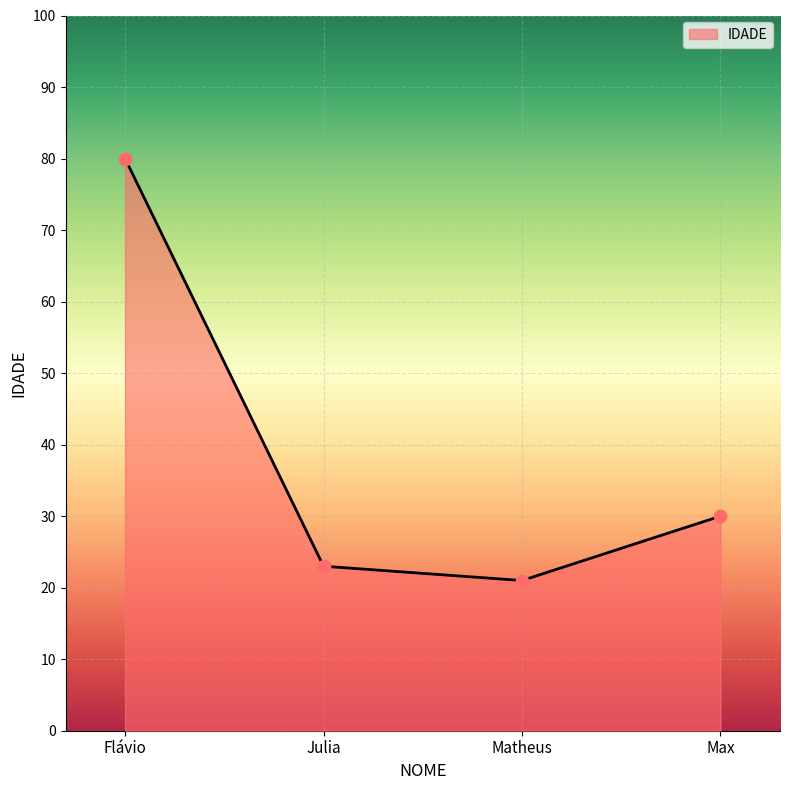

Approximately how many times larger is the value at Flávio compared to Julia?

3.5